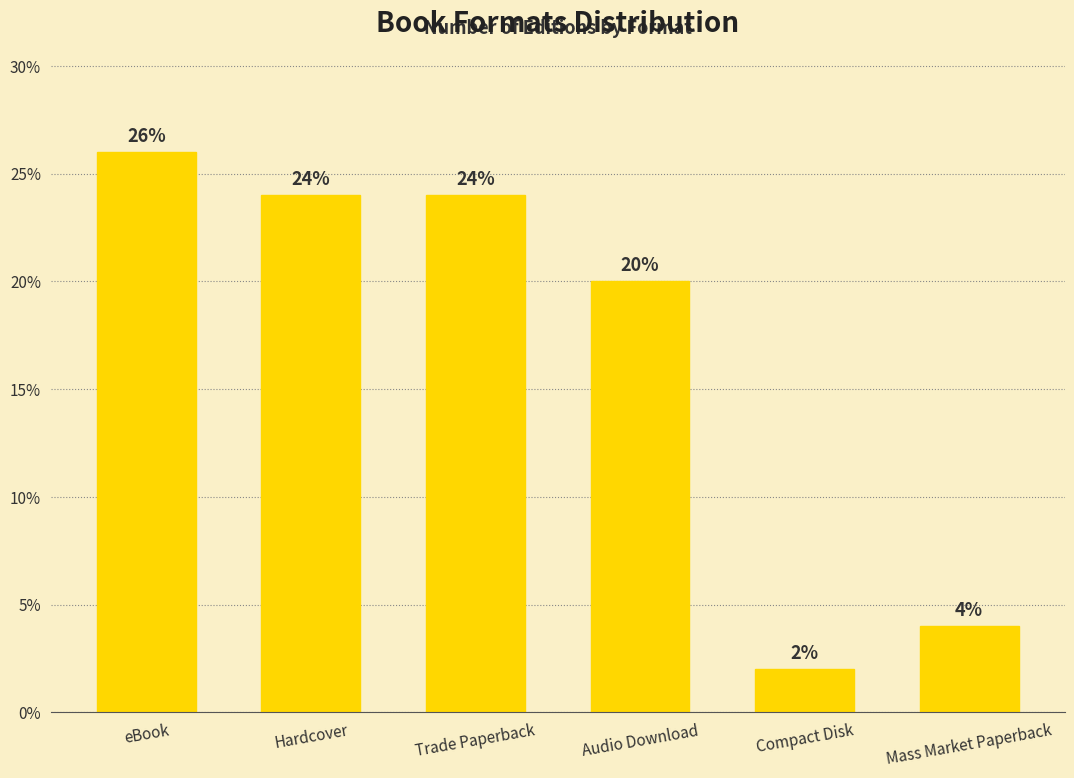

What is the difference between the maximum and second lowest values?

22